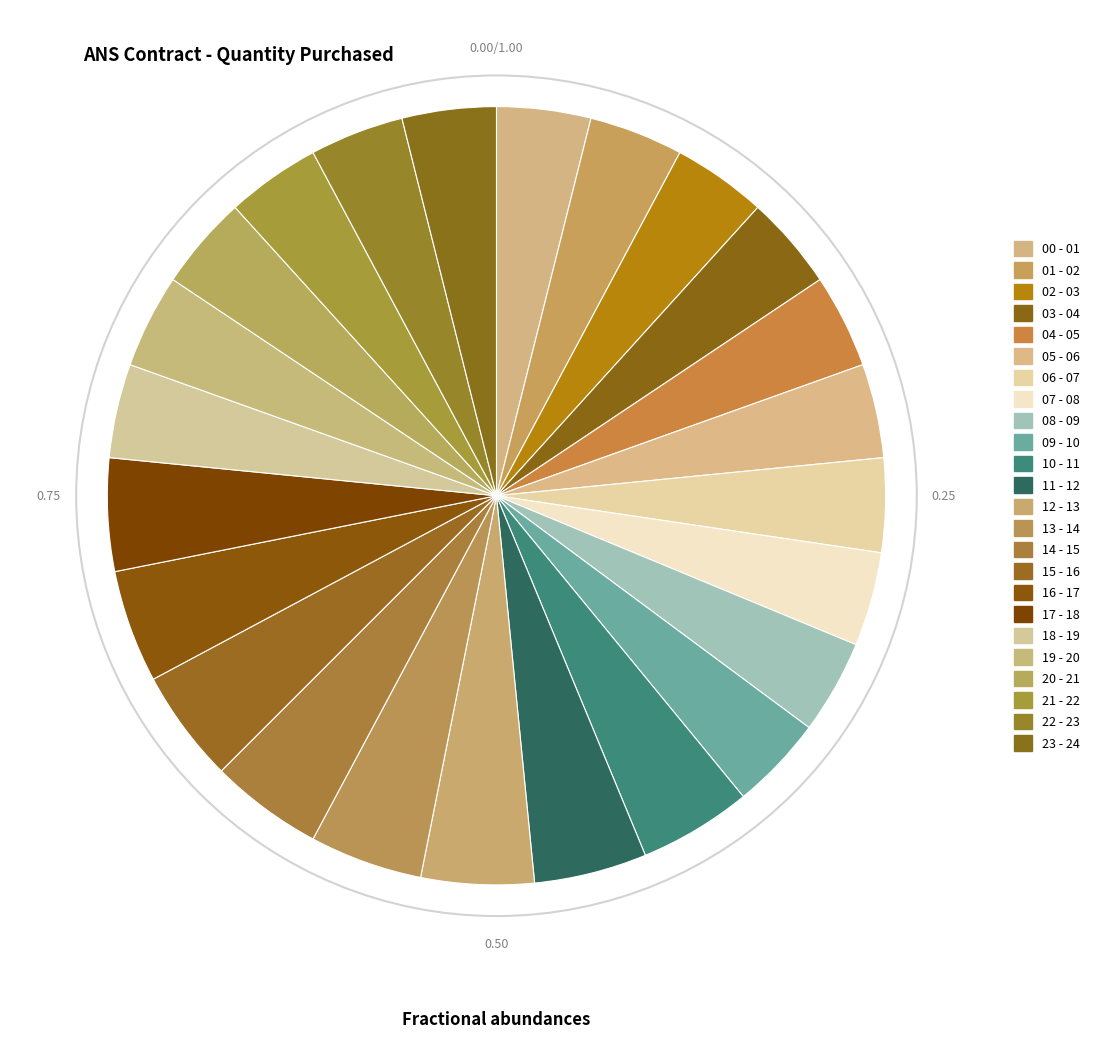

How many slices are in this pie chart?

24